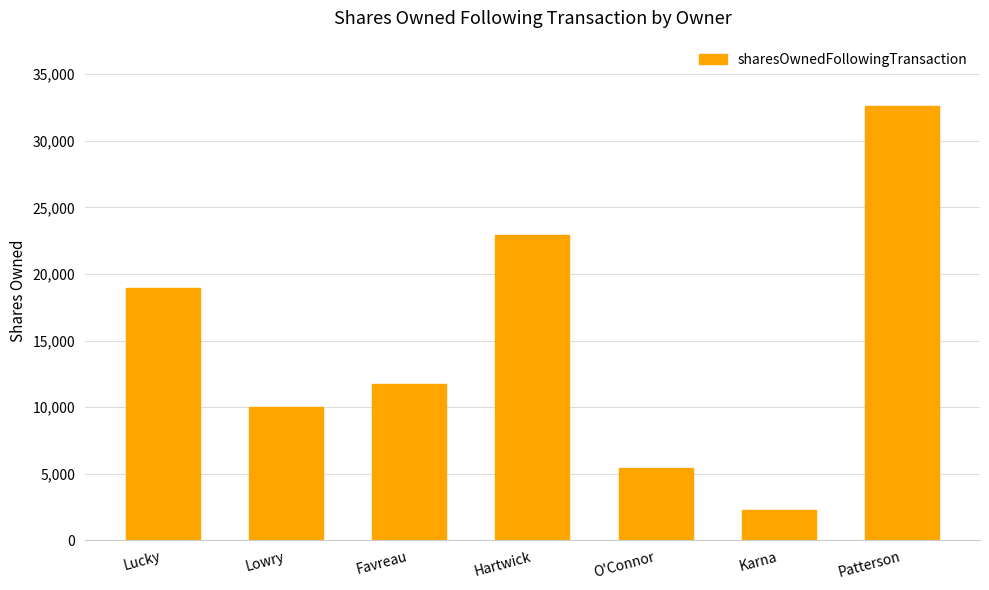

What is the value of the 7th bar from the left?

32627